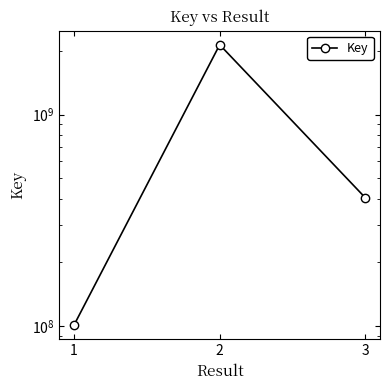

Rank the categories by value from highest to lowest.

2, 3, 1